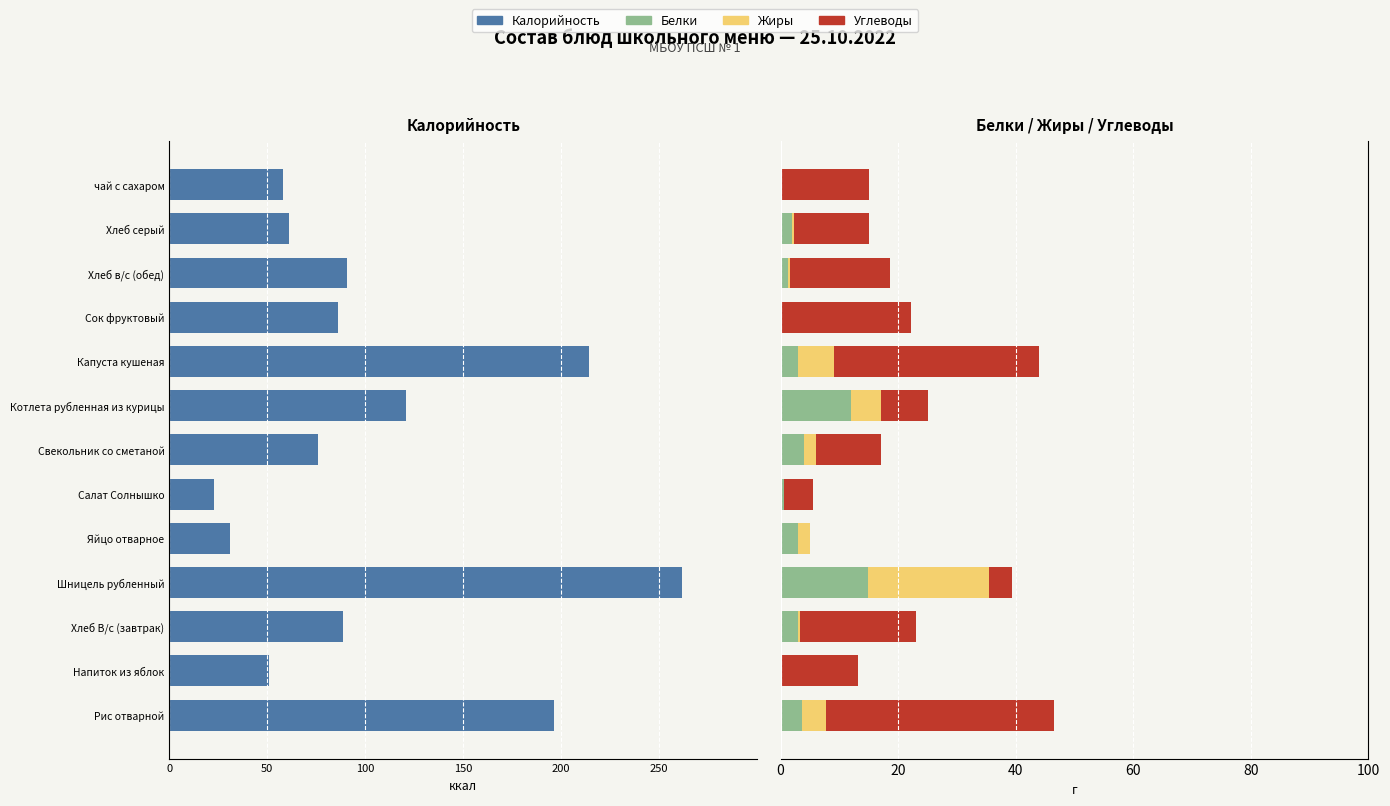

What is the difference between the second highest and minimum values in the Углеводы series?

35.0